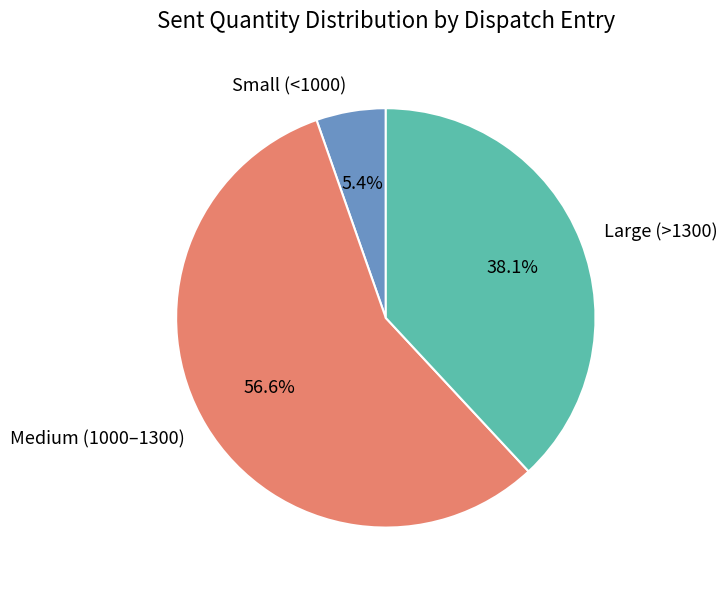

Rank the categories by value from lowest to highest.

Small (<1000), Large (>1300), Medium (1000–1300)